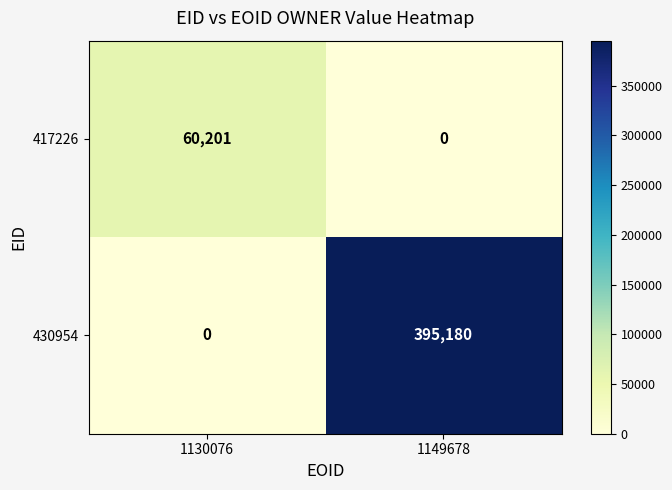

The 417226 series shows 60201 at 1130076. True or false?

True